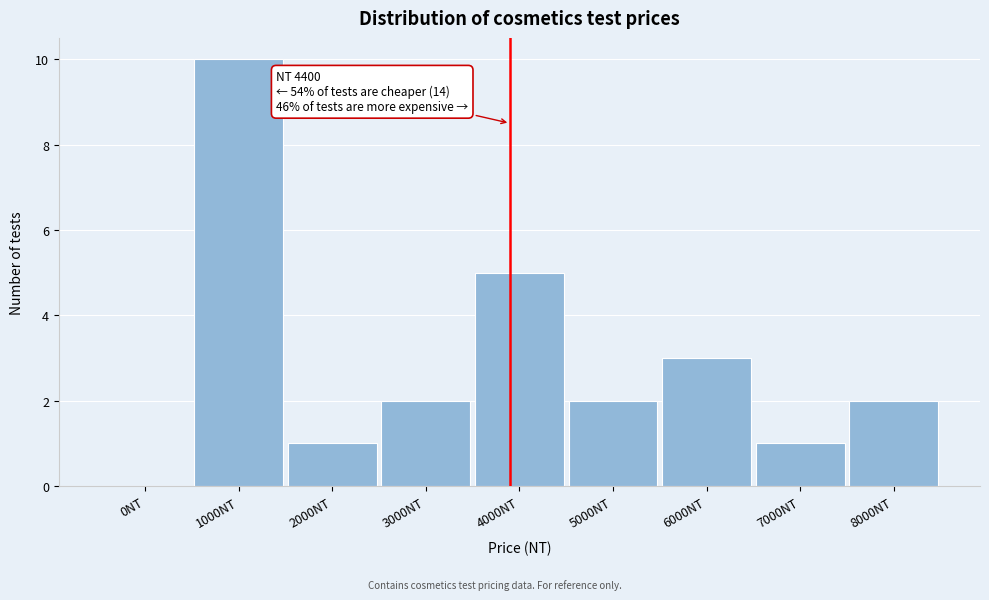

Reading left to right, list all the values displayed in this chart.

0NT=0	1000NT=10	2000NT=1	3000NT=2	4000NT=5	5000NT=2	6000NT=3	7000NT=1	8000NT=2